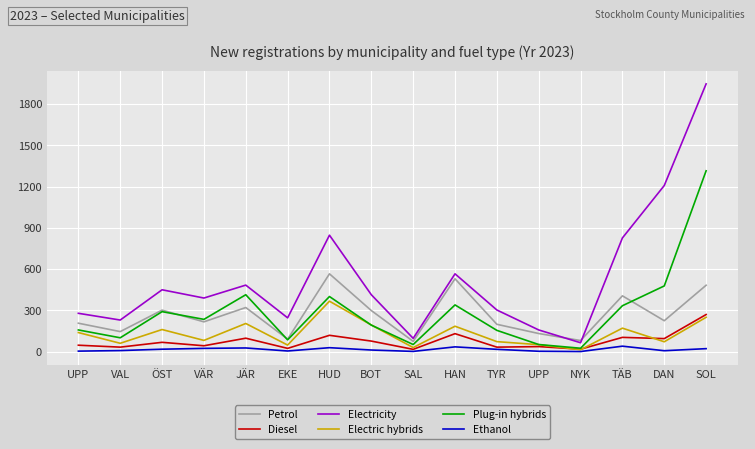

At which label is Petrol closest to 320?

JÄR